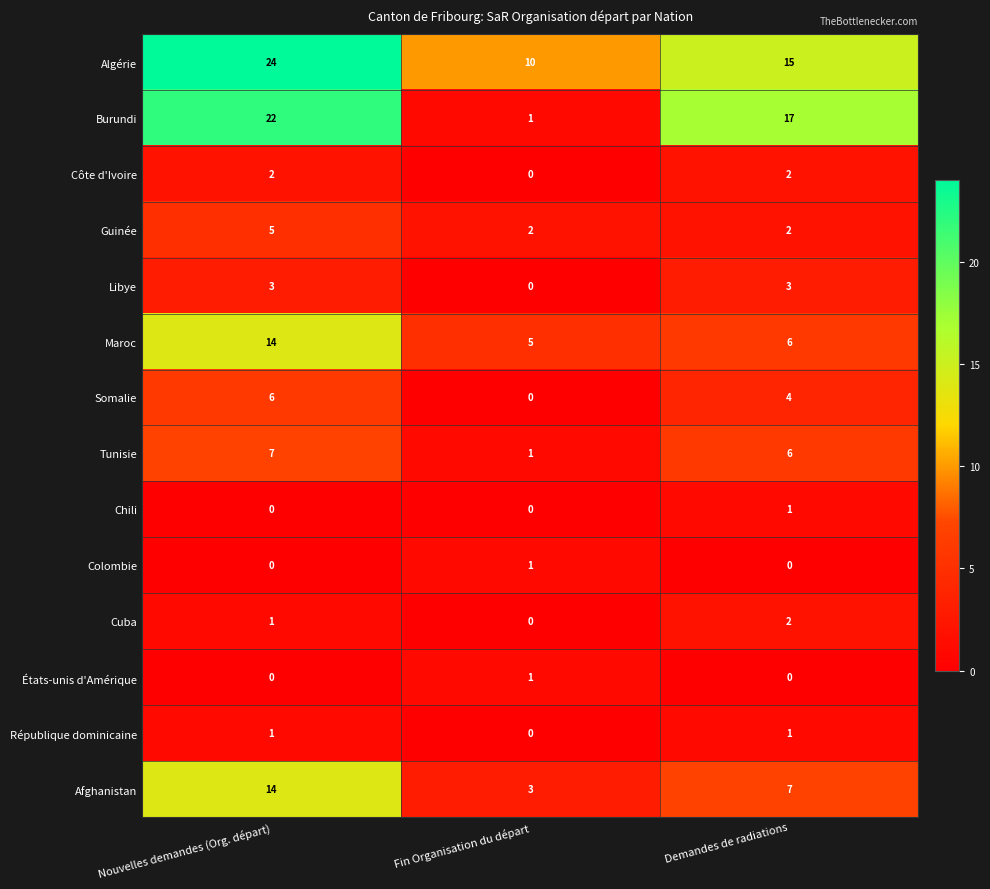

Which category has the highest value across all series?

Nouvelles demandes (Org. départ)